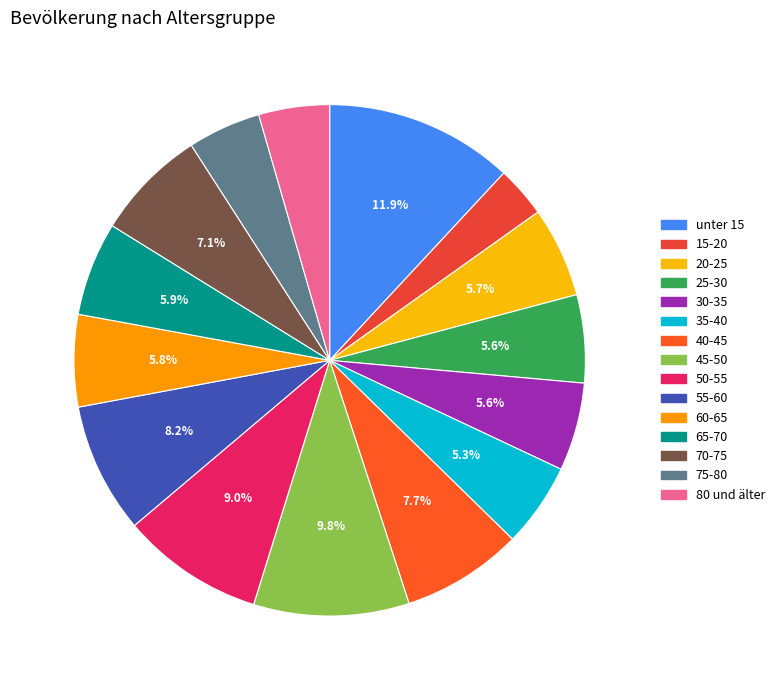

Does any single category account for the majority?

No